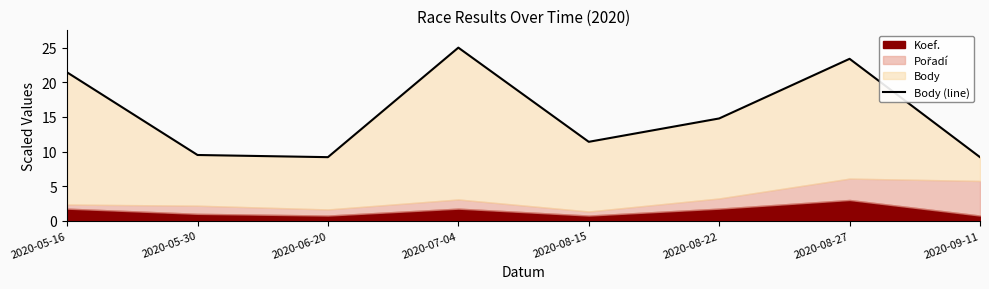

Does the chart have visible grid lines?

No